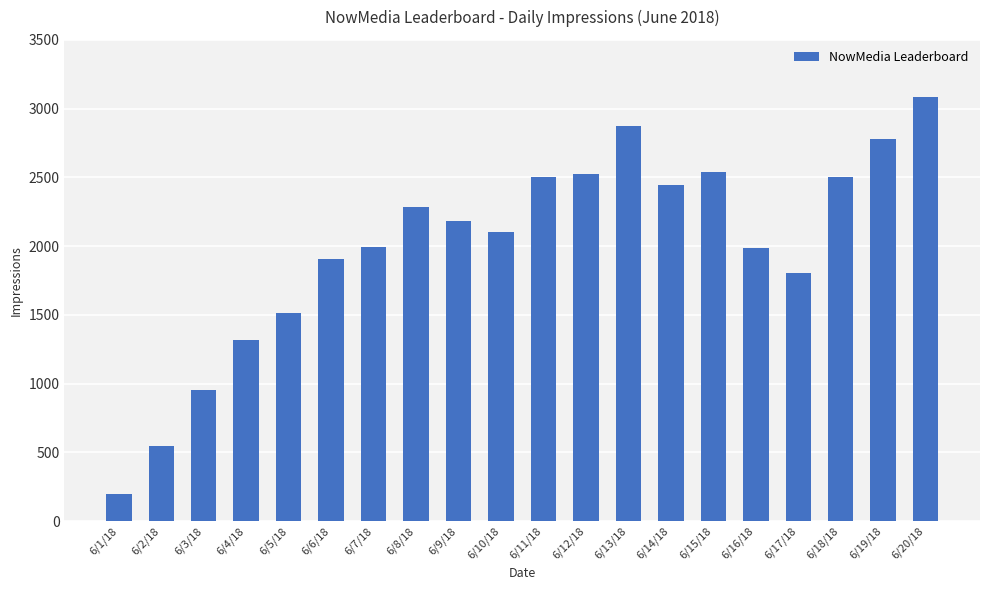

Are the bars horizontal?

No